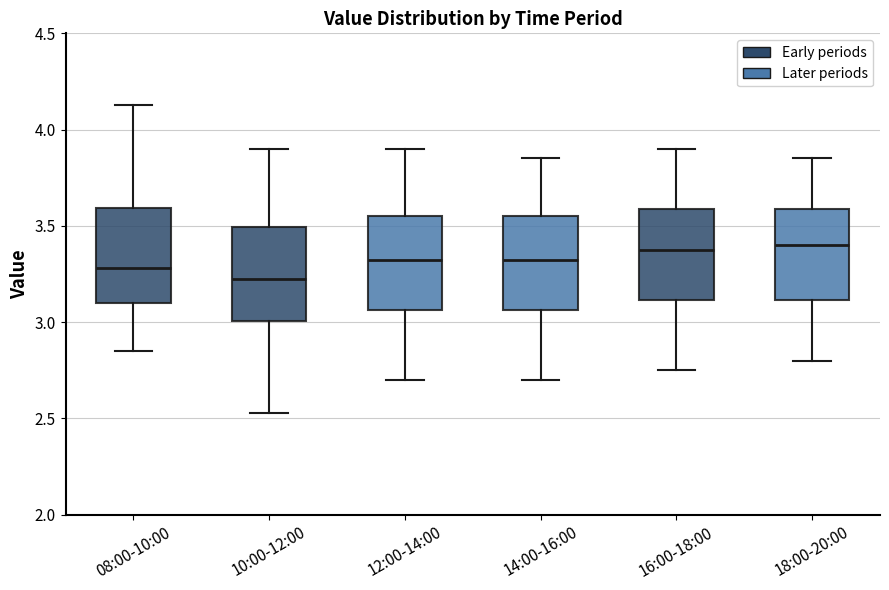

Reading left to right, read every box against the y-axis: the position of its median line, the range the box covers, and the ends of its whiskers. The values are not printed on the chart, so give them approximately, as read against the axis.

08:00-10:00: median 3.30, box 3.10 to 3.60, whiskers 2.85 to 4.15
10:00-12:00: median 3.25, box 3.00 to 3.50, whiskers 2.55 to 3.90
12:00-14:00: median 3.35, box 3.05 to 3.55, whiskers 2.70 to 3.90
14:00-16:00: median 3.35, box 3.05 to 3.55, whiskers 2.70 to 3.85
16:00-18:00: median 3.40, box 3.10 to 3.60, whiskers 2.75 to 3.90
18:00-20:00: median 3.40, box 3.10 to 3.60, whiskers 2.80 to 3.85